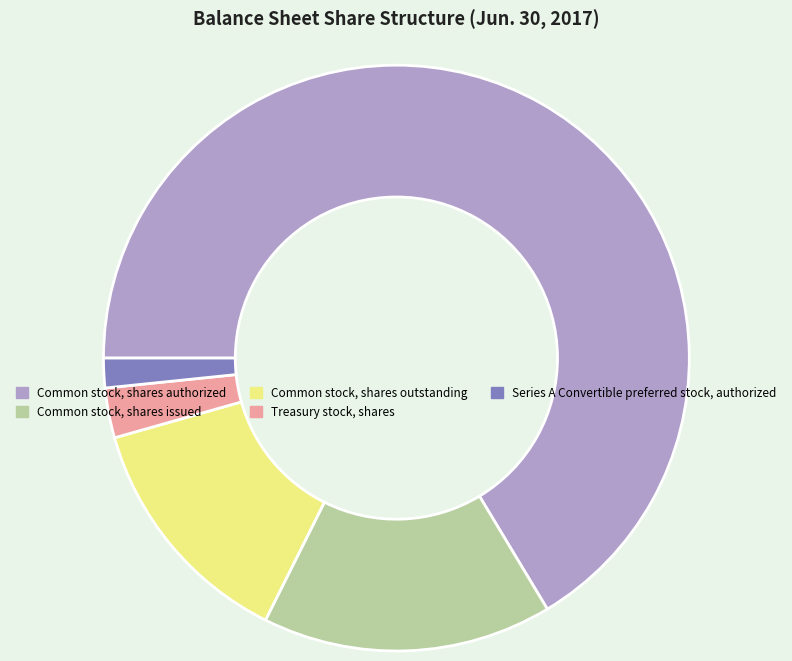

How many segments does this pie chart have?

5